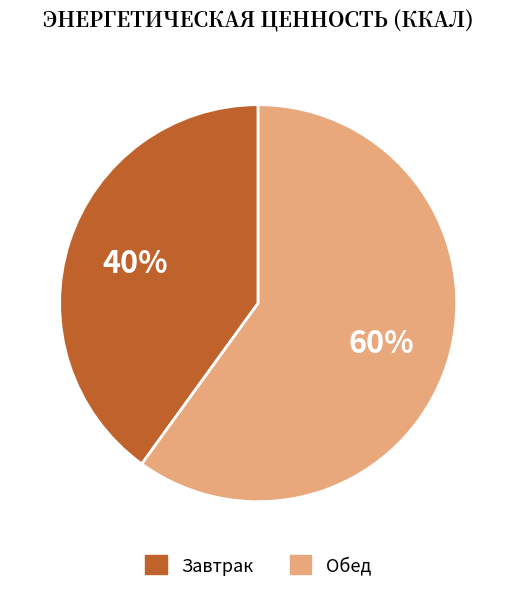

Is it true that Завтрак is 40% of the pie?

True